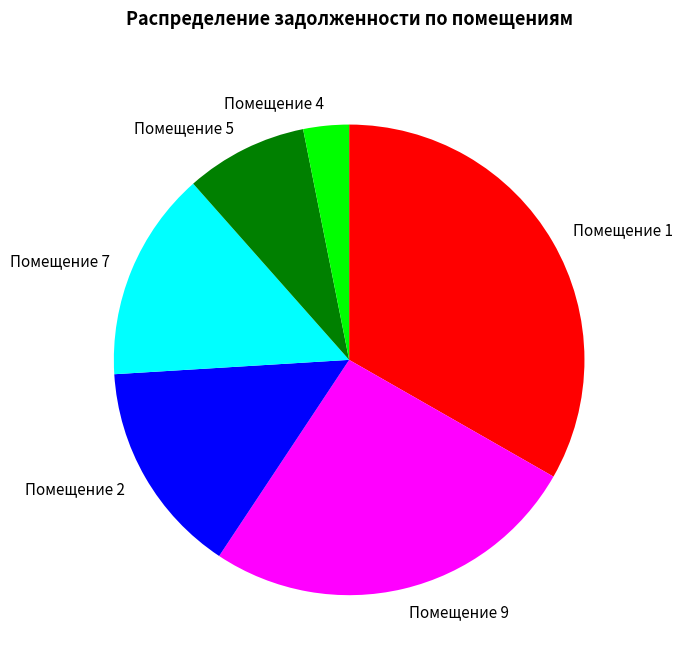

Approximately how many times larger is the value at Помещение 5 compared to Помещение 1?

0.3